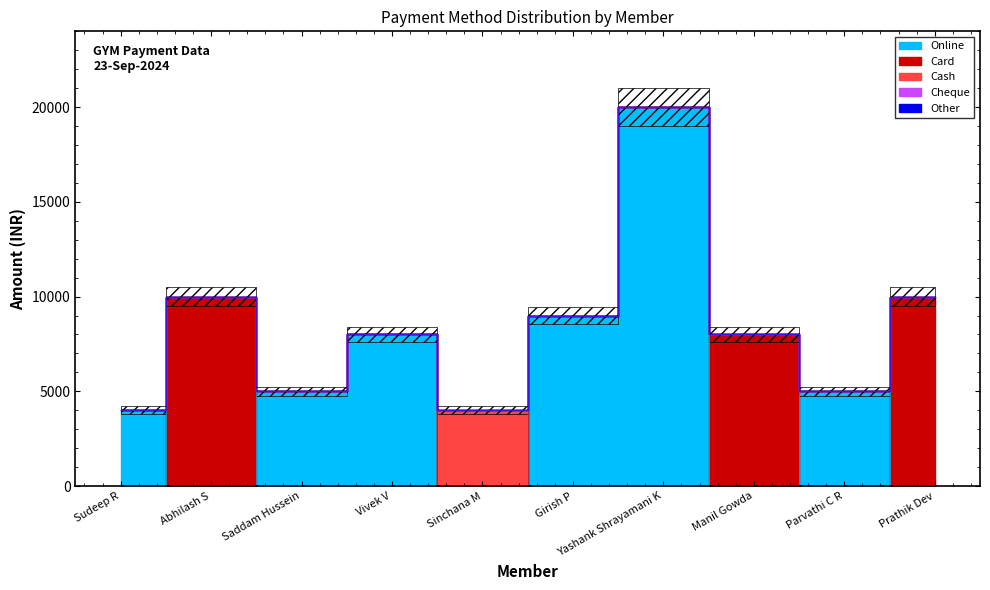

Reading left to right, transcribe all the data shown in this chart.

Online: 4000	0	5000	8000	0	9000	20000	0	5000	0
Card: 0	10000	0	0	0	0	0	8000	0	10000
Cash: 0	0	0	0	4000	0	0	0	0	0
Cheque: 0	0	0	0	0	0	0	0	0	0
Other: 0	0	0	0	0	0	0	0	0	0